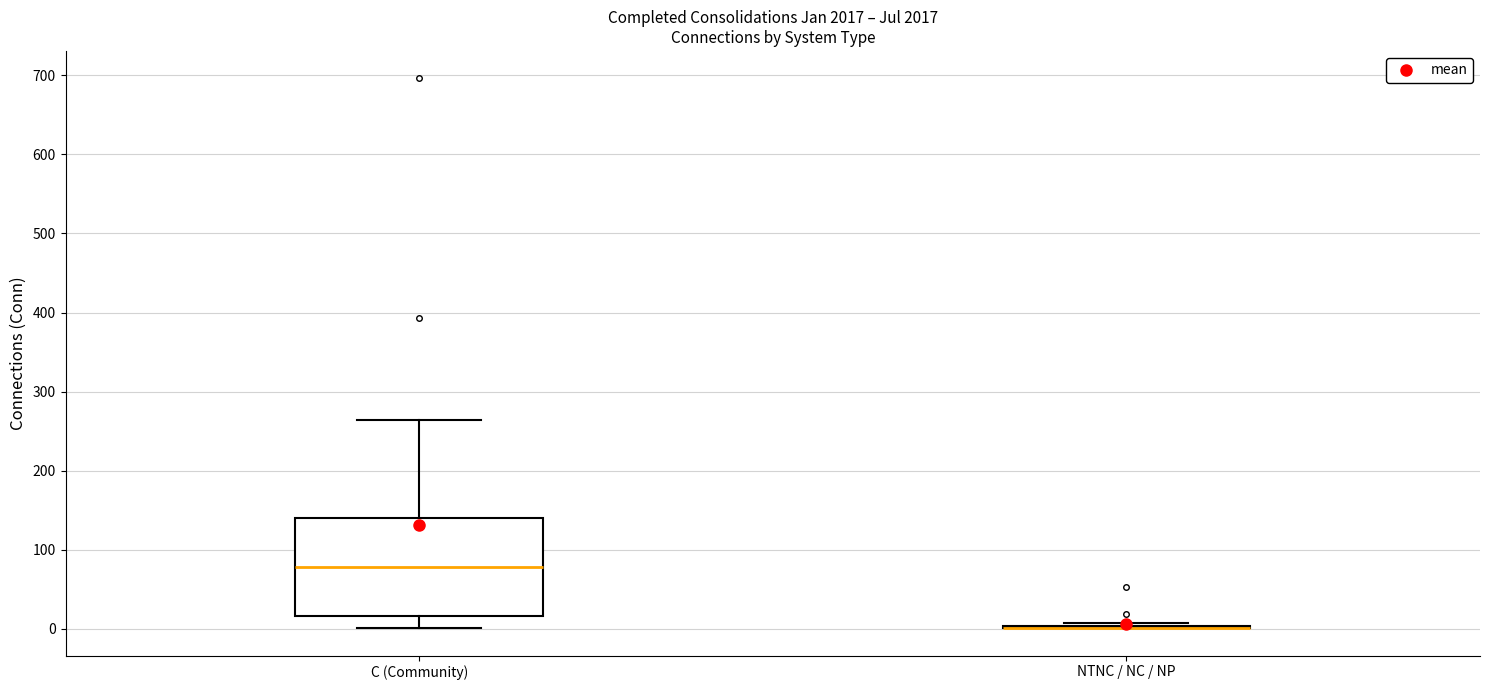

Reading left to right, transcribe this box plot: for each box, give where its median line is, the range the box spans, and where its two whiskers end, as read against the y-axis. The values are not printed on the chart, so give them approximately, as read against the axis.

C (Community): median 80, box 20 to 140, whiskers 0 to 260
NTNC / NC / NP: box collapsed to a line at 0, whiskers 0 to 10